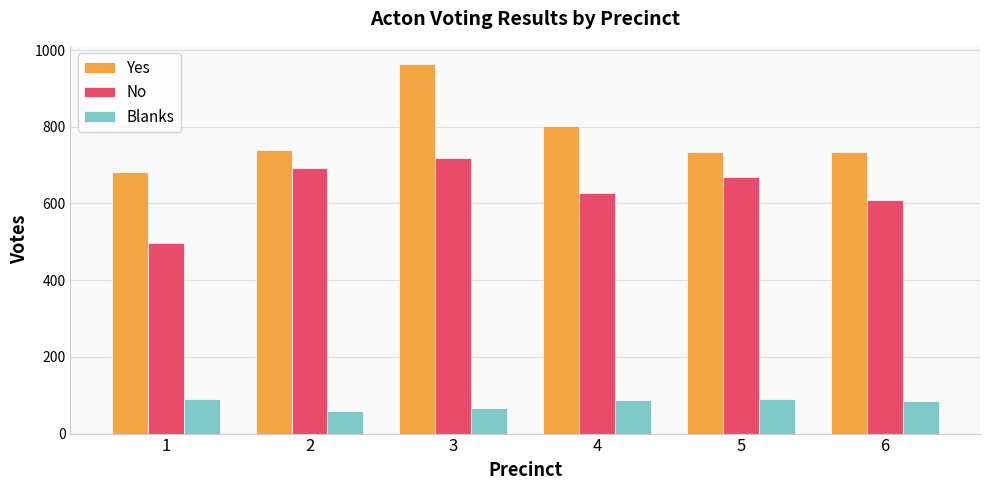

What is the difference between the second highest and second lowest values in the Blanks series?

24